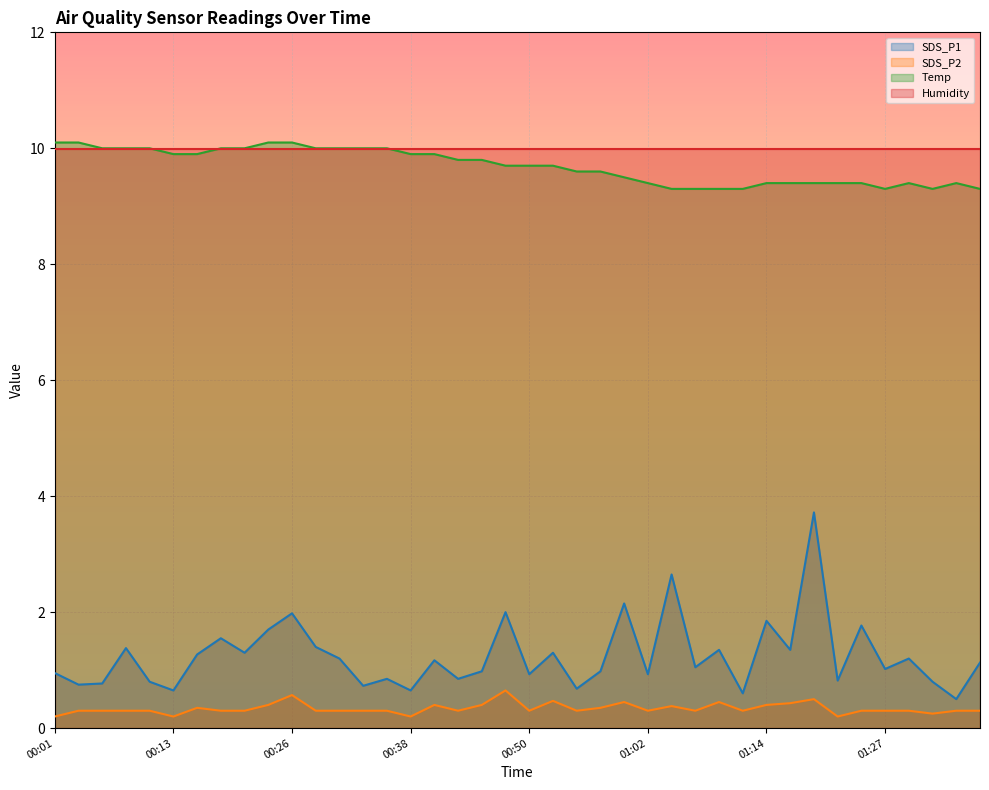

What is the difference between the SDS_P1 values at 00:43 and 00:13?

0.2